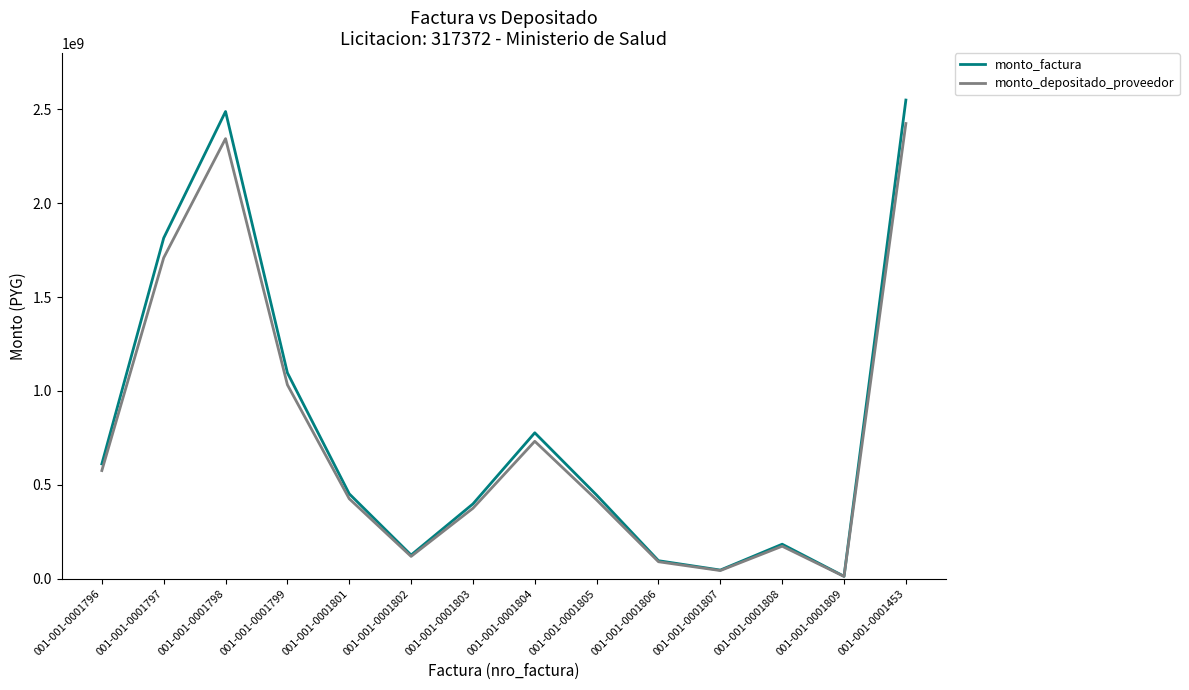

At which category is the sum across all series the highest?

001-001-0001453